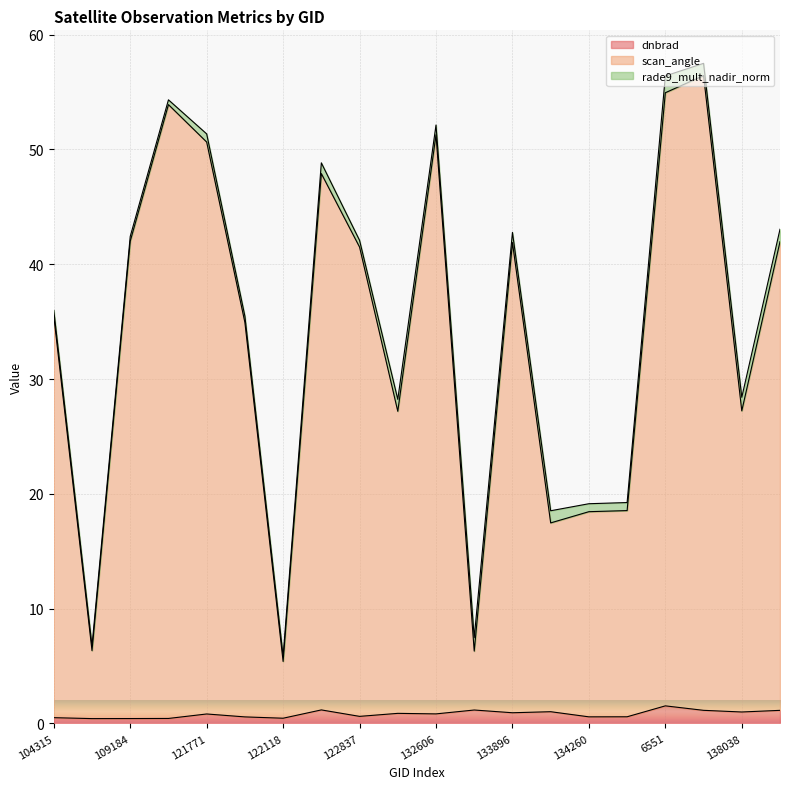

Does the chart display data point markers on the line(s)?

No